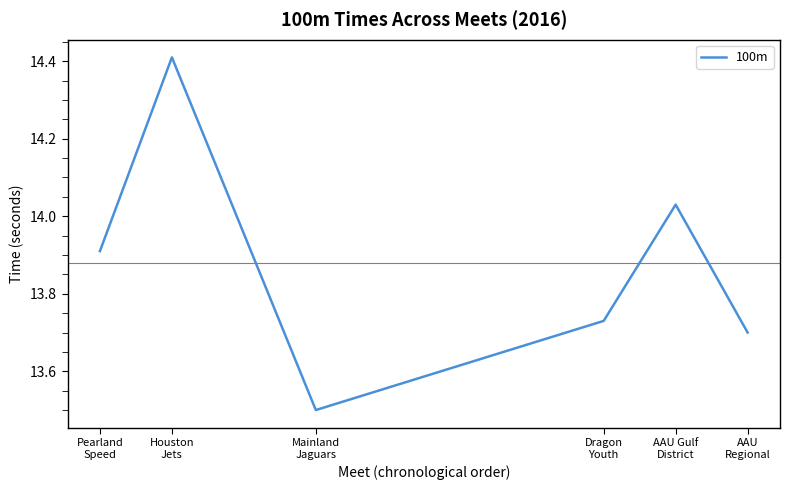

What is the average value?

13.9